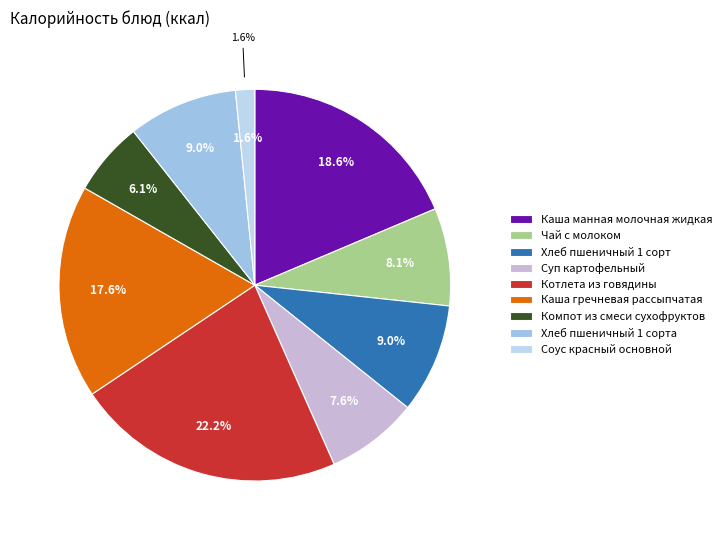

To the nearest percent, what is the difference between the largest and smallest slice percentages?

21%